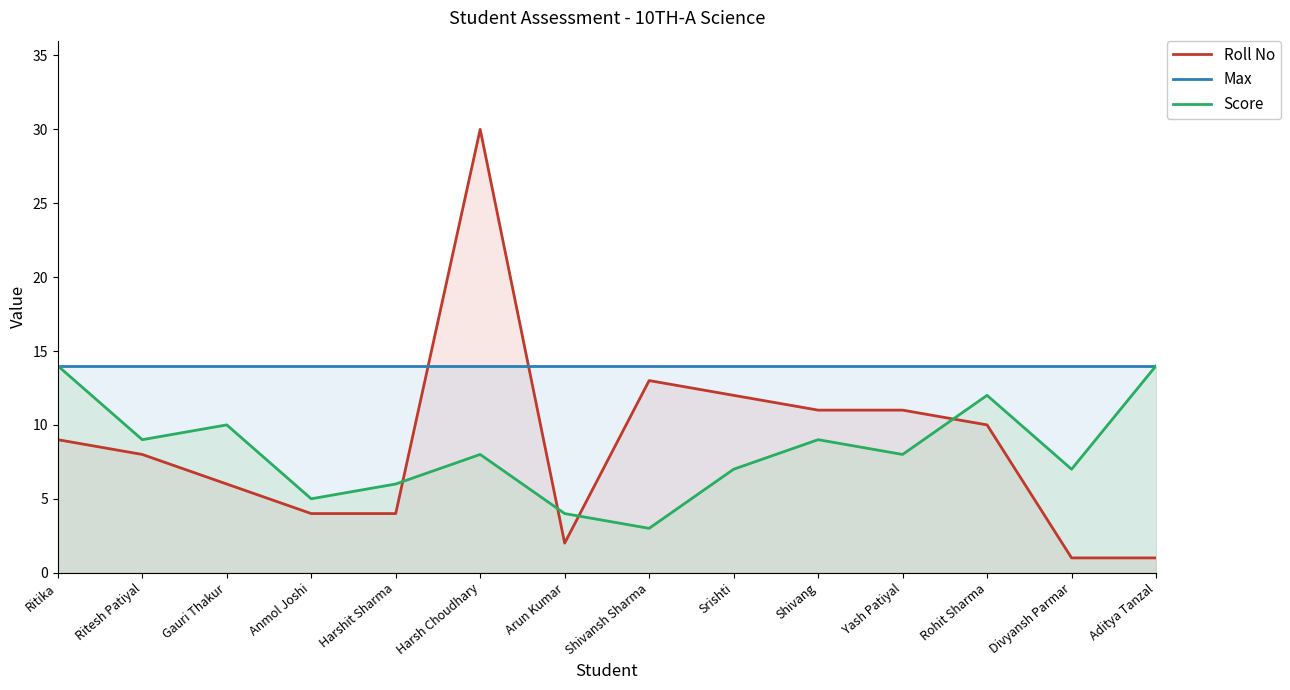

Which series has the largest range (max minus min)?

Roll No